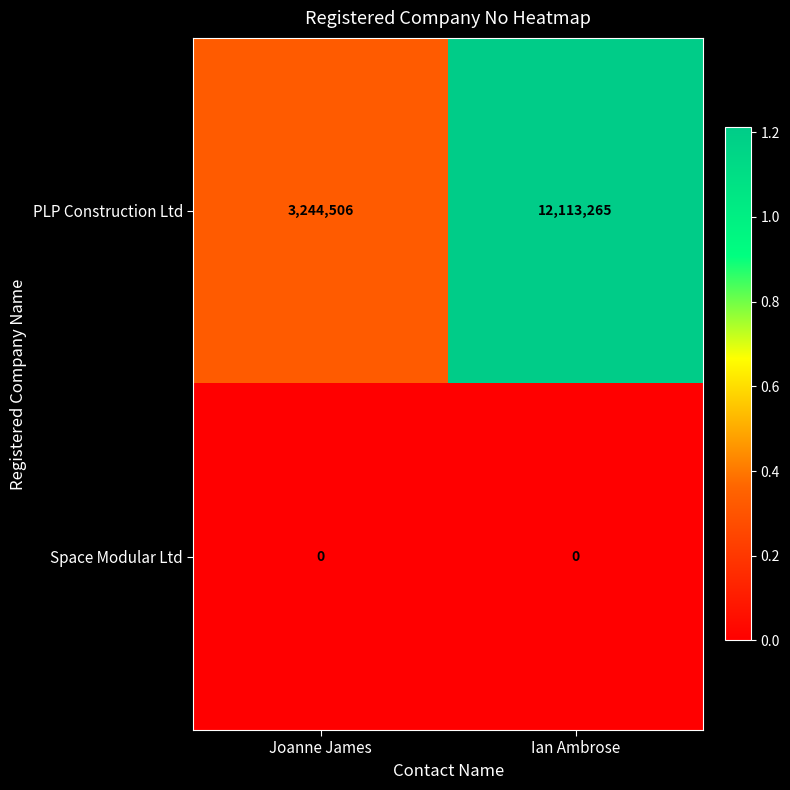

What is the total value across all series at Ian Ambrose?

12113265